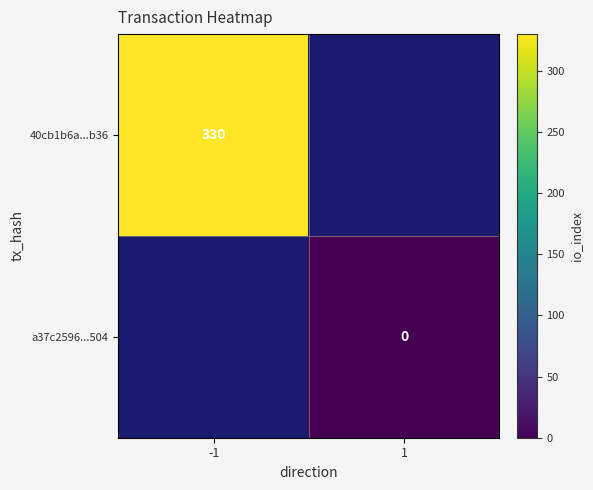

True or false: 40cb1b6a...b36 has a value of 589 at -1.

False